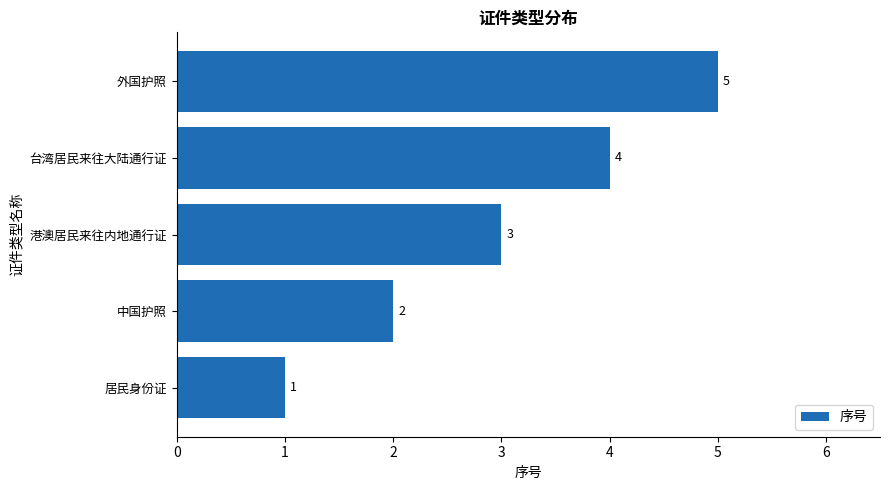

At which category does the chart reach its minimum across all series?

居民身份证